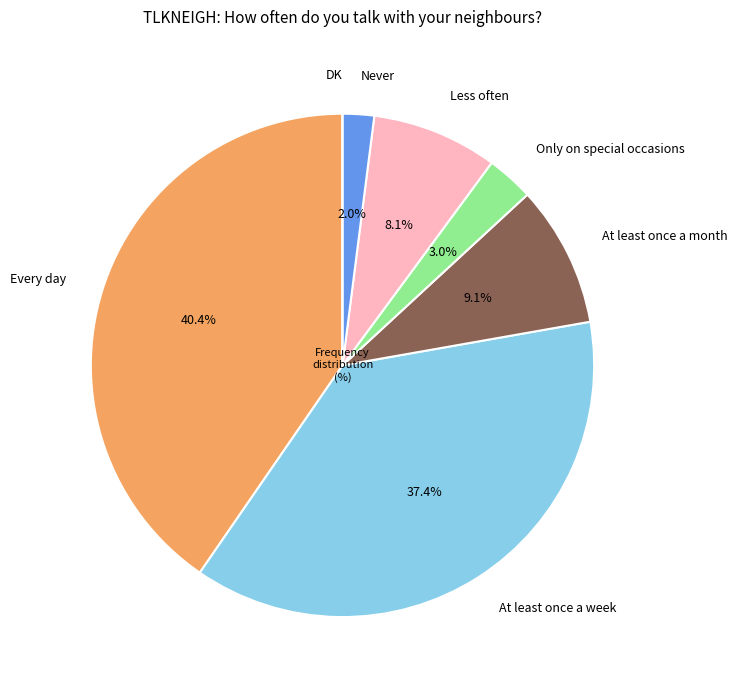

How much of the chart is everything except Every day?

59.6%